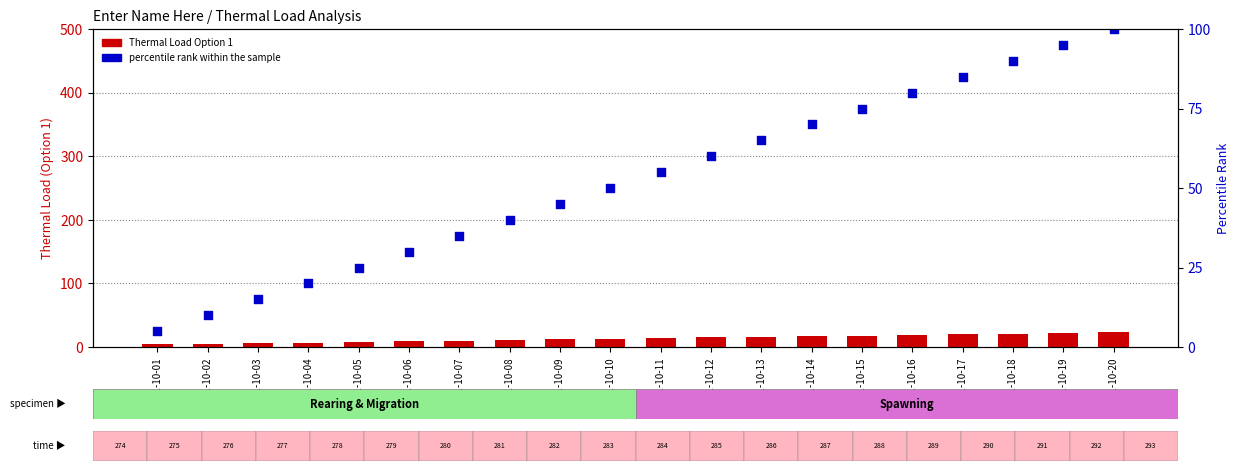

Which series has the widest spread of Y values?

percentile rank within the sample